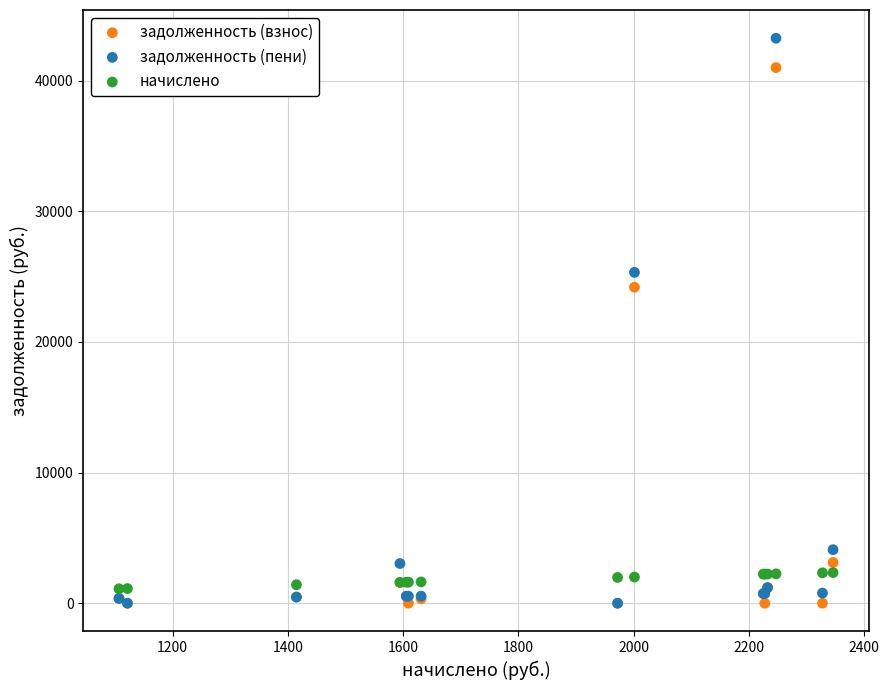

Which series has the largest Y range (max minus min)?

задолженность (пени)